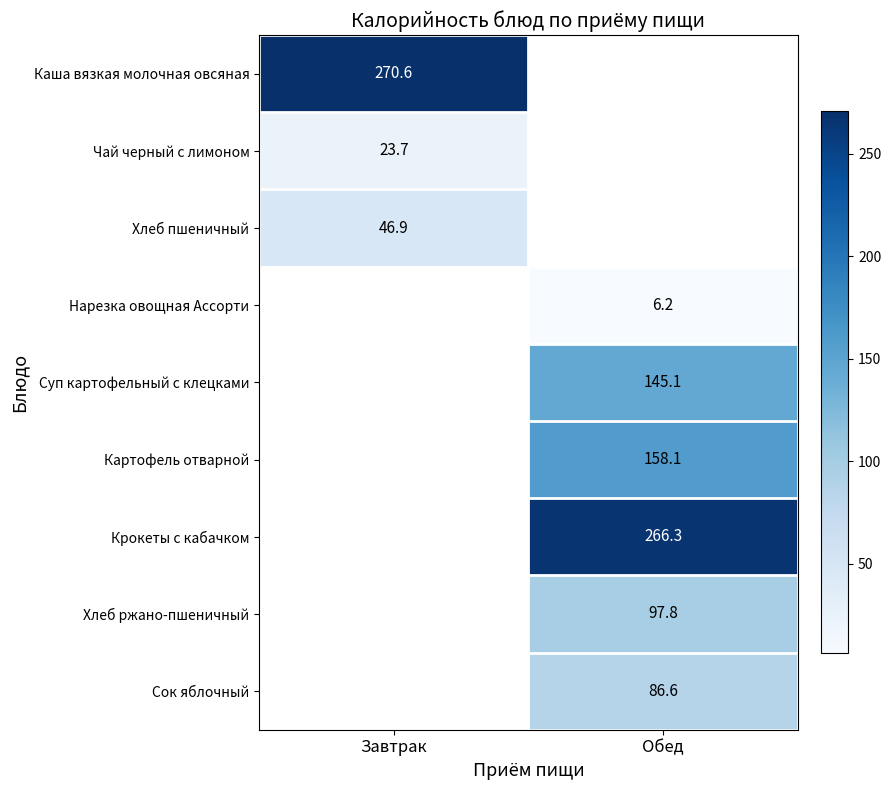

The Чай черный с лимоном series shows 15.5 at Завтрак. True or false?

False